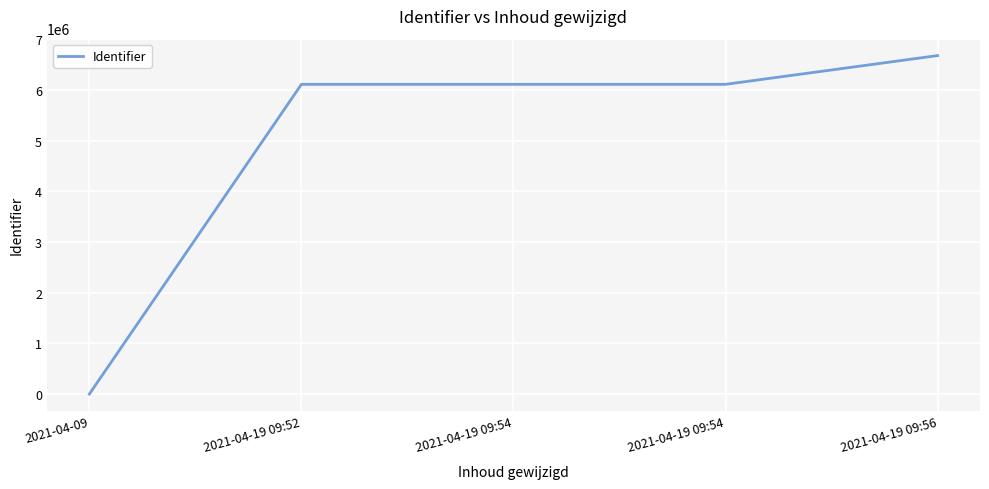

How many series are shown in this chart?

1